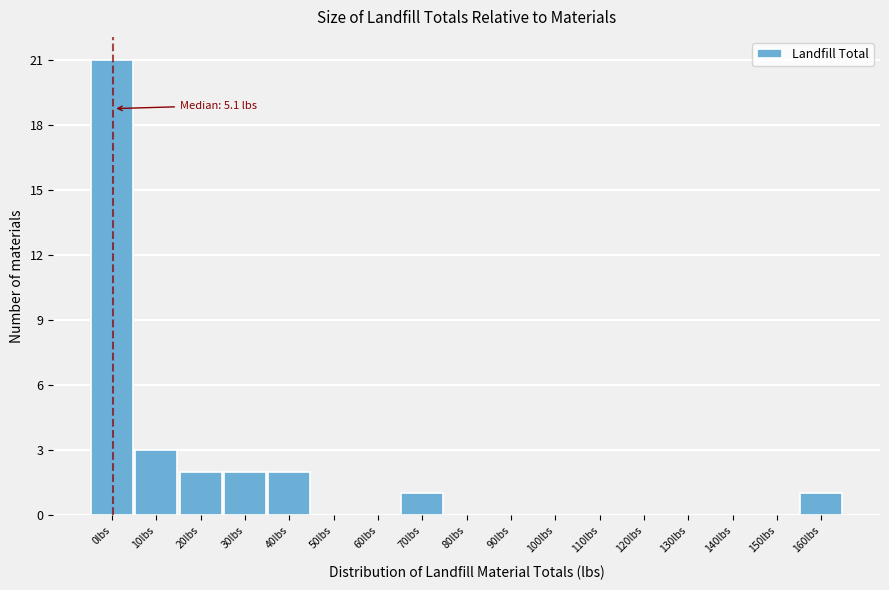

Reading right to left, extract all data points from this chart.

160lbs=1	150lbs=0	140lbs=0	130lbs=0	120lbs=0	110lbs=0	100lbs=0	90lbs=0	80lbs=0	70lbs=1	60lbs=0	50lbs=0	40lbs=2	30lbs=2	20lbs=2	10lbs=3	0lbs=21